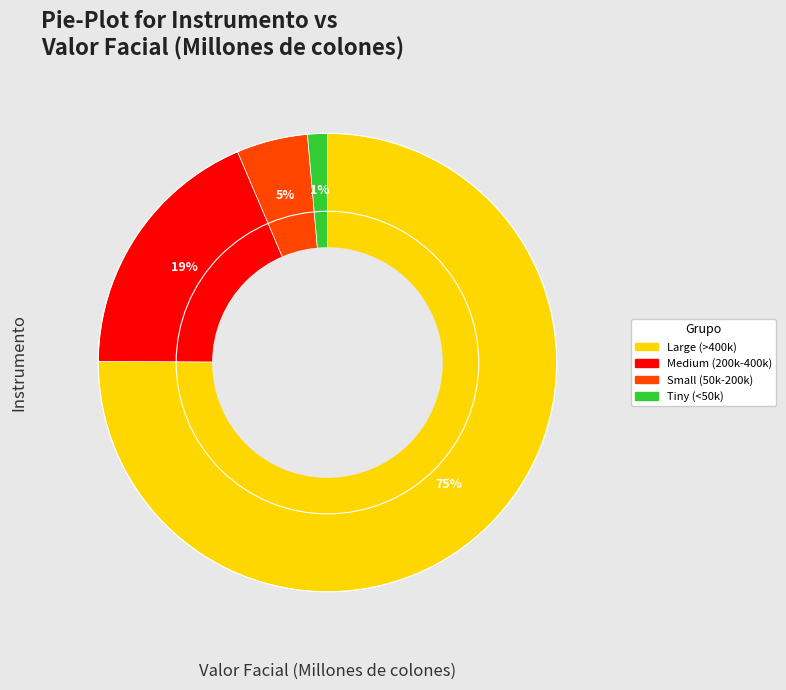

Does any single category account for the majority?

Yes